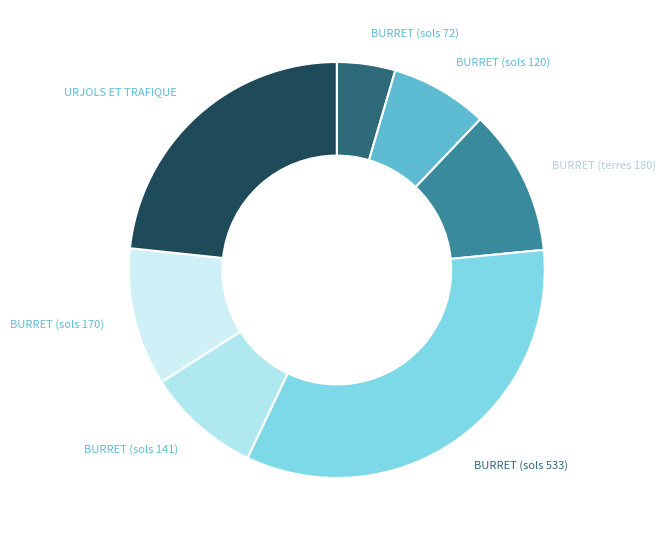

How many slices are in this pie chart?

7